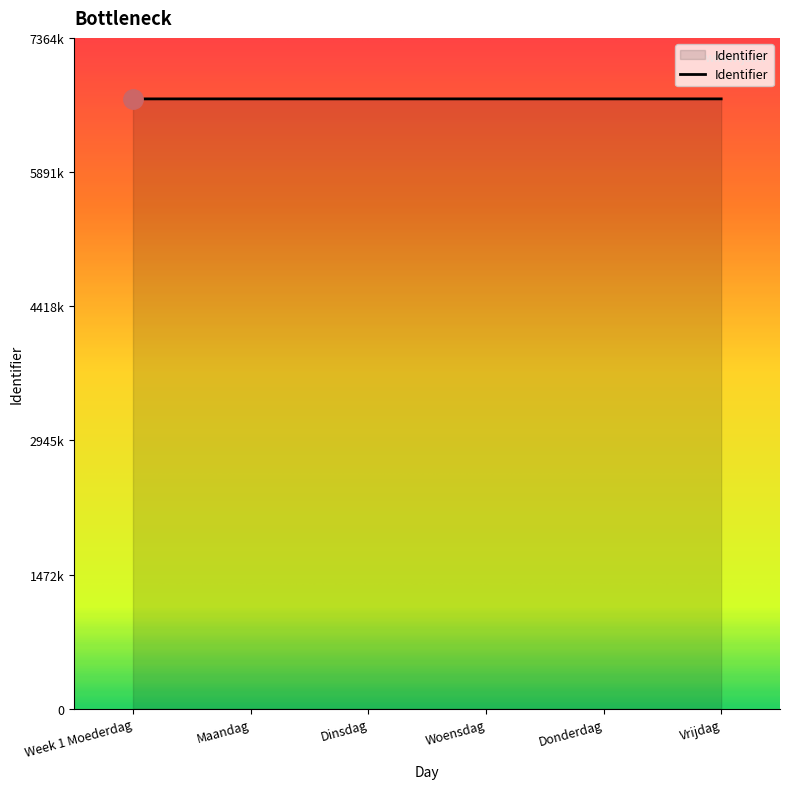

At which label does the data first exceed 6695087?

Donderdag